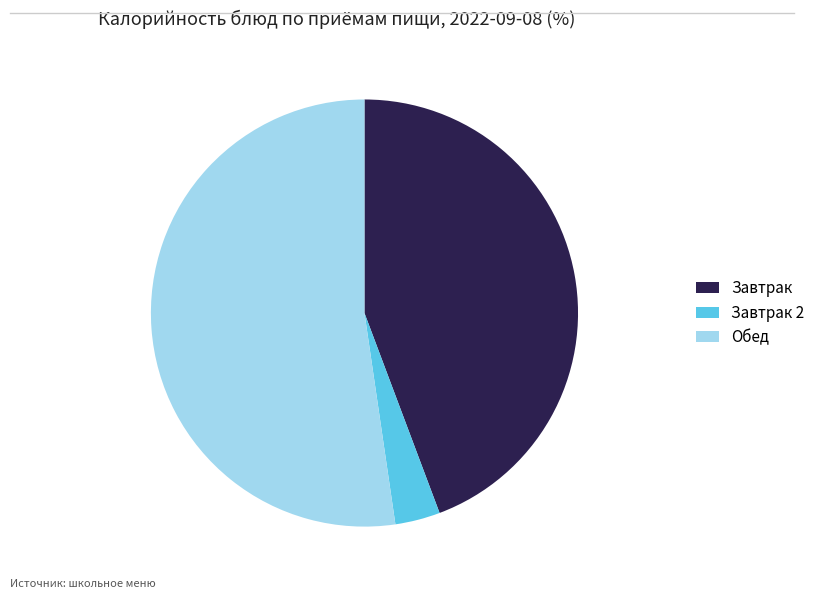

Between Обед and Завтрак 2, which is larger?

Обед